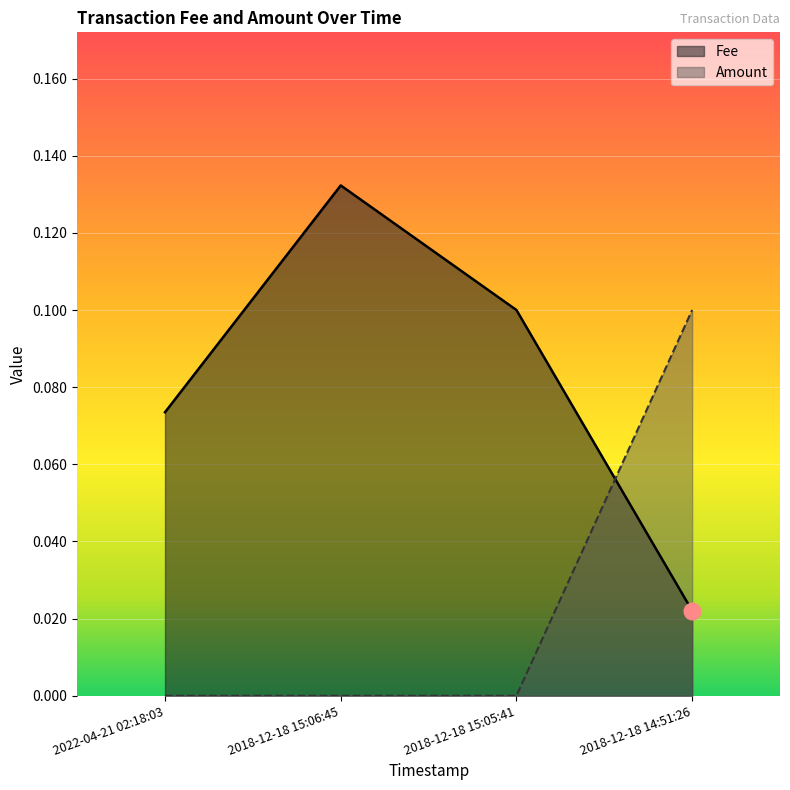

The value of Amount at 2018-12-18 14:51:26 is 0.1. True or false?

True